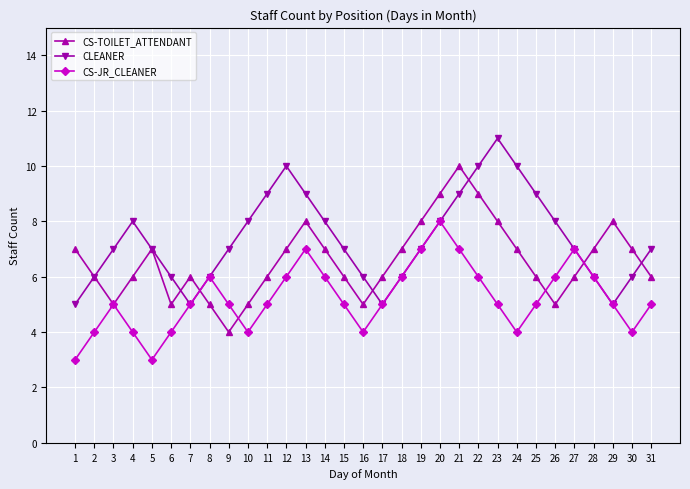

What are all the series names shown in the legend?

CS-TOILET_ATTENDANT, CLEANER, CS-JR_CLEANER